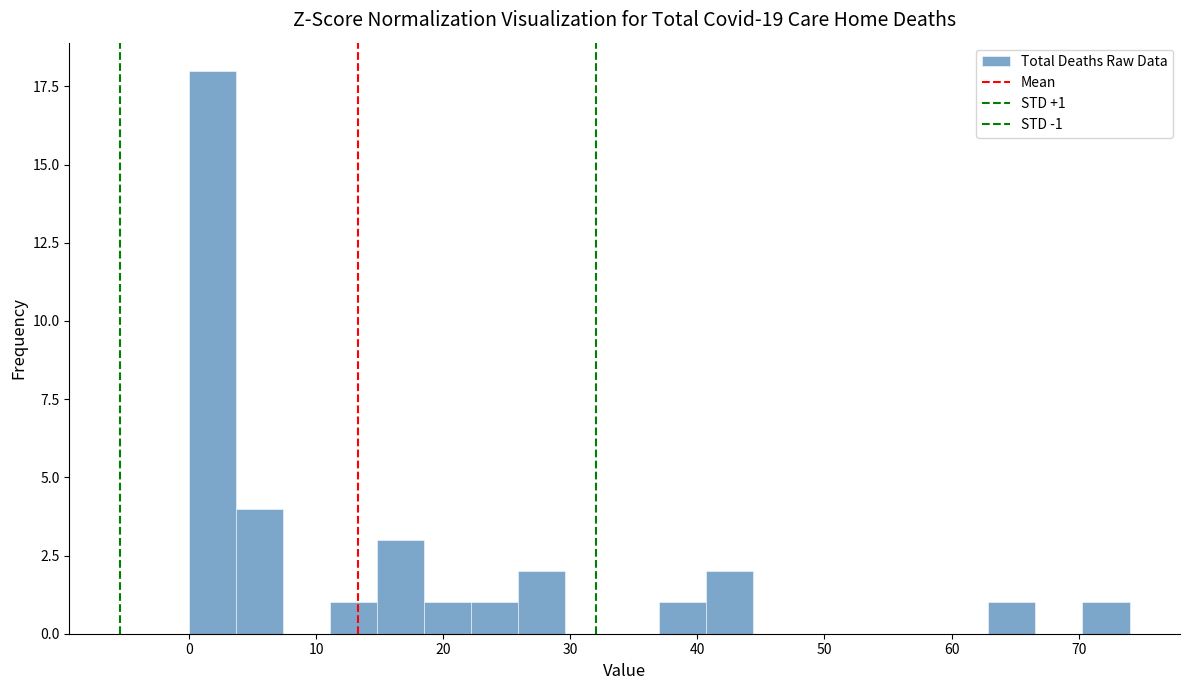

Around what value on the x-axis is the tallest bar? Give the approximate position of its centre, as read against the axis.

2